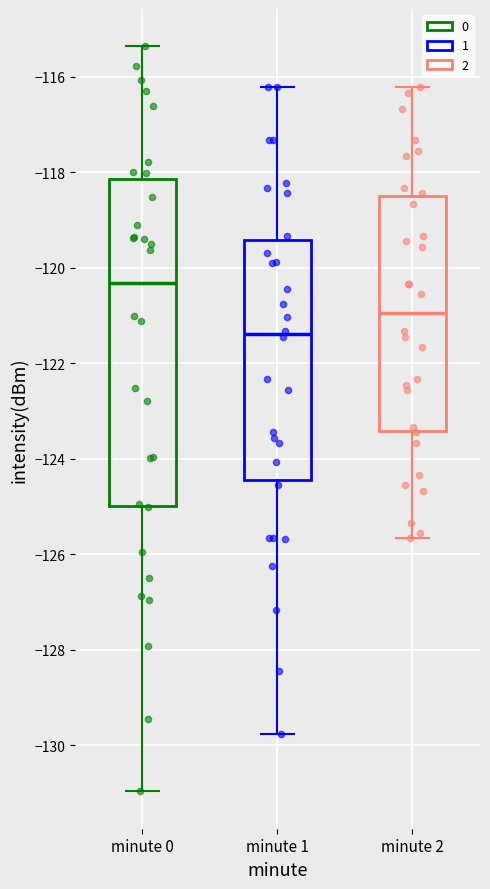

Reading left to right, transcribe this box plot: for each box, give where its median line is, the range the box spans, and where its two whiskers end, as read against the y-axis. The values are not printed on the chart, so give them approximately, as read against the axis.

minute 0: median -120.4, box -125.0 to -118.2, whiskers -131.0 to -115.4
minute 1: median -121.4, box -124.4 to -119.4, whiskers -129.8 to -116.2
minute 2: median -121.0, box -123.4 to -118.6, whiskers -125.6 to -116.2